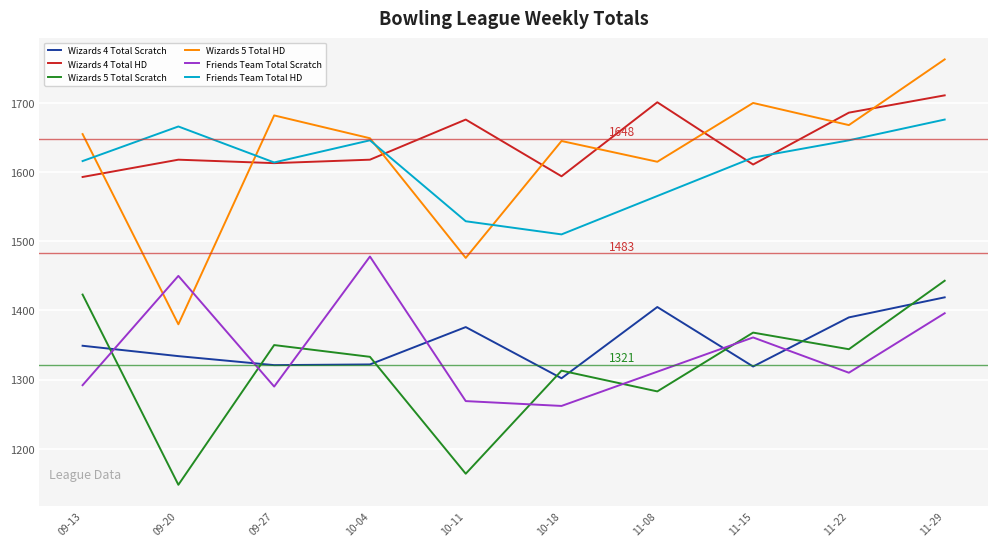

What is the average value of the Wizards 4 Total Scratch series?

1354